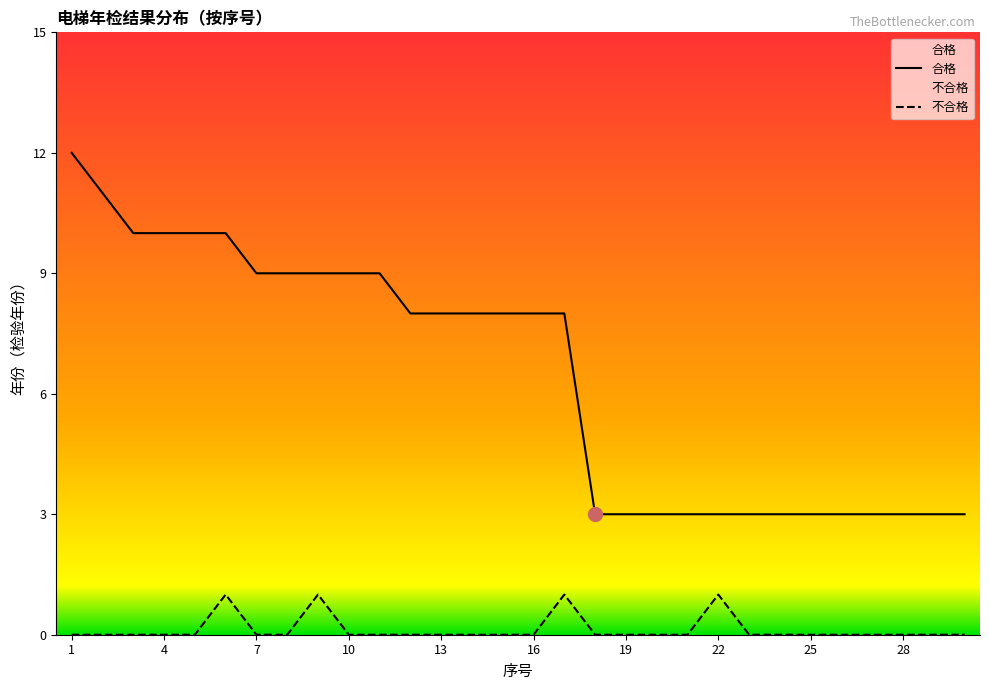

True or false: 合格 has more than 2 interior local peaks.

False